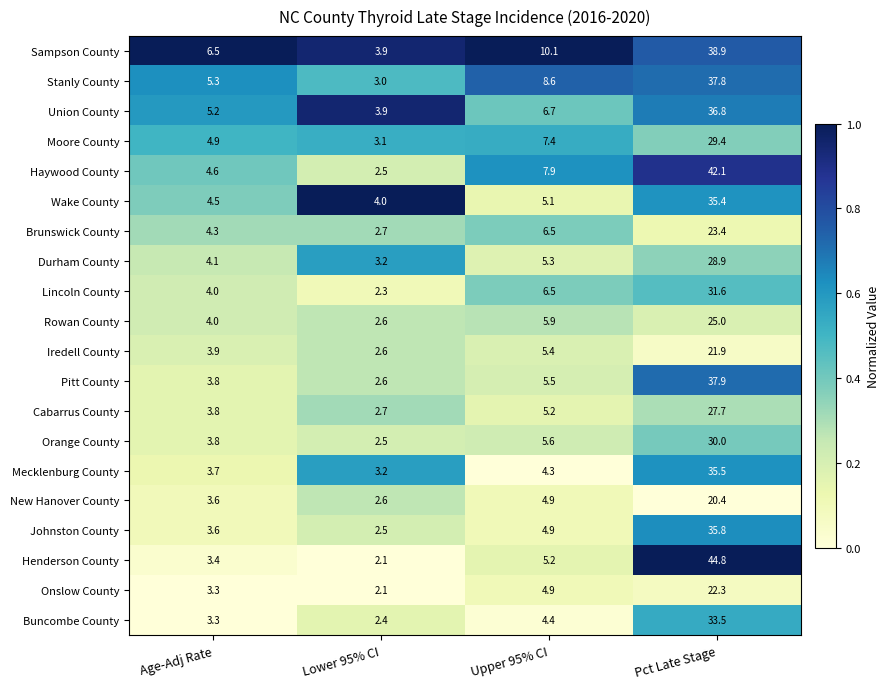

What is the difference between the maximum and minimum values in the Brunswick County series?

20.7